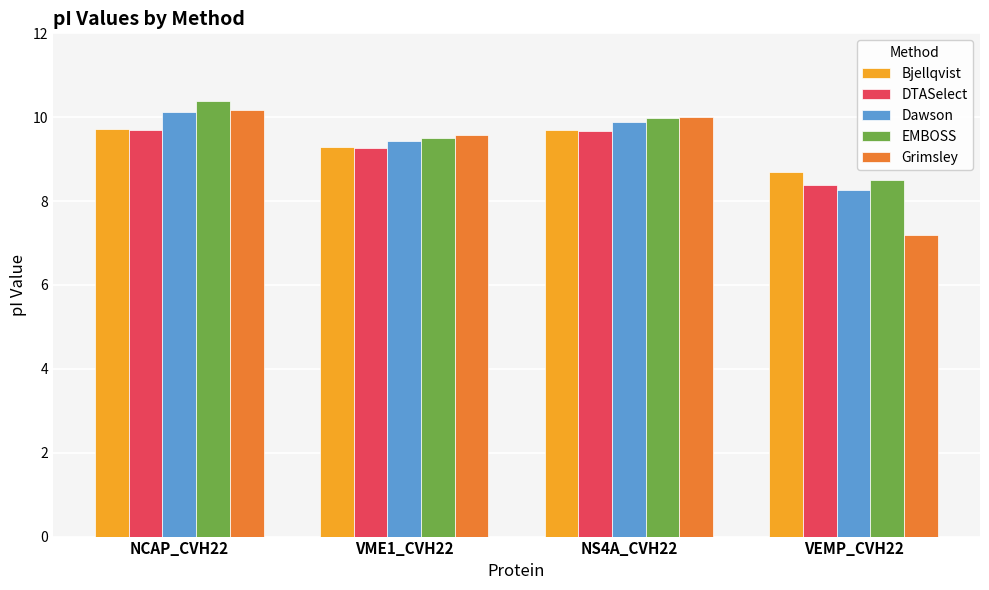

Which series has the widest spread of values?

Grimsley